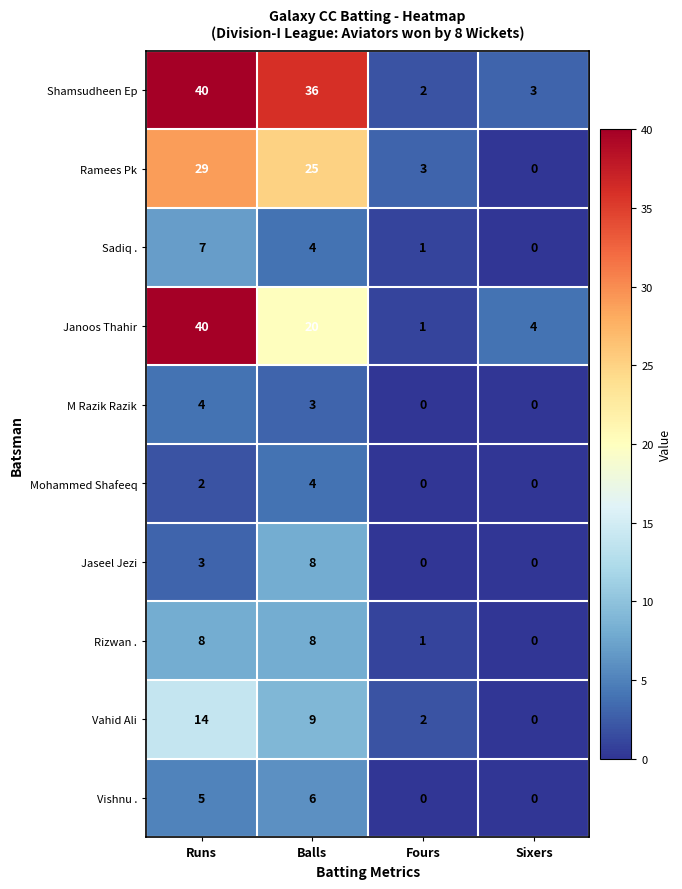

Is it true that Rizwan . equals 8 at Runs?

True